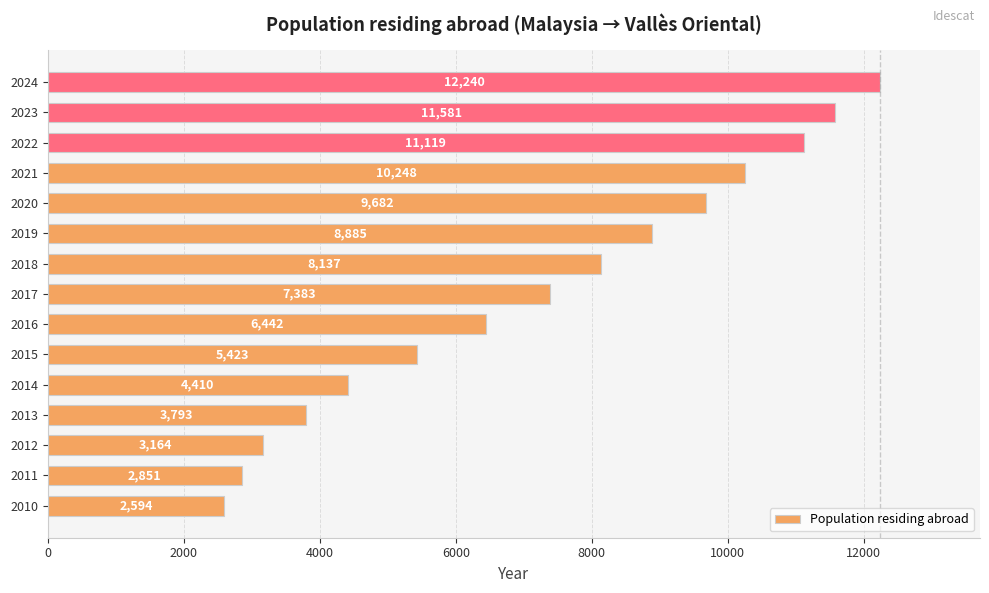

List the labels in order of value, largest first.

2024, 2023, 2022, 2021, 2020, 2019, 2018, 2017, 2016, 2015, 2014, 2013, 2012, 2011, 2010